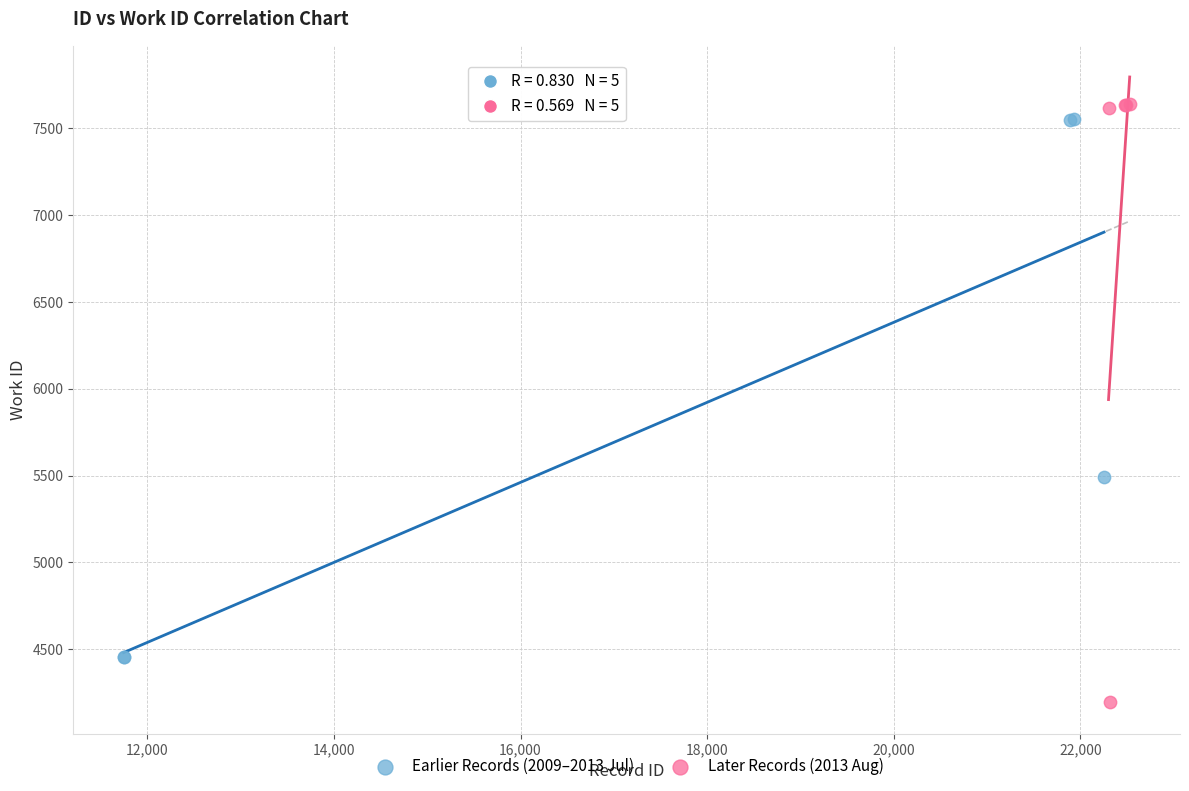

Which series has the largest Y range (max minus min)?

Later Records (2013 Aug)